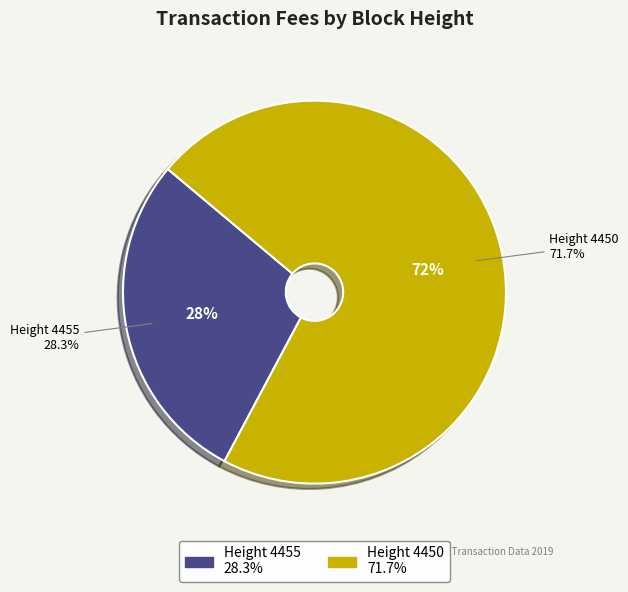

Which slice is the smallest?

Height 4455